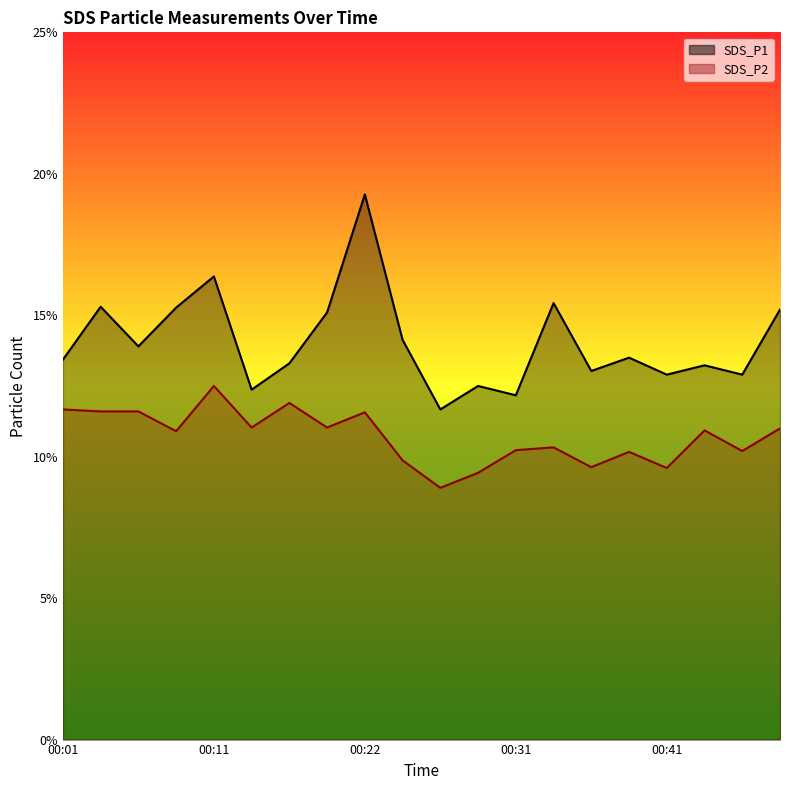

True or false: SDS_P2 has more than 0 interior local peaks.

True